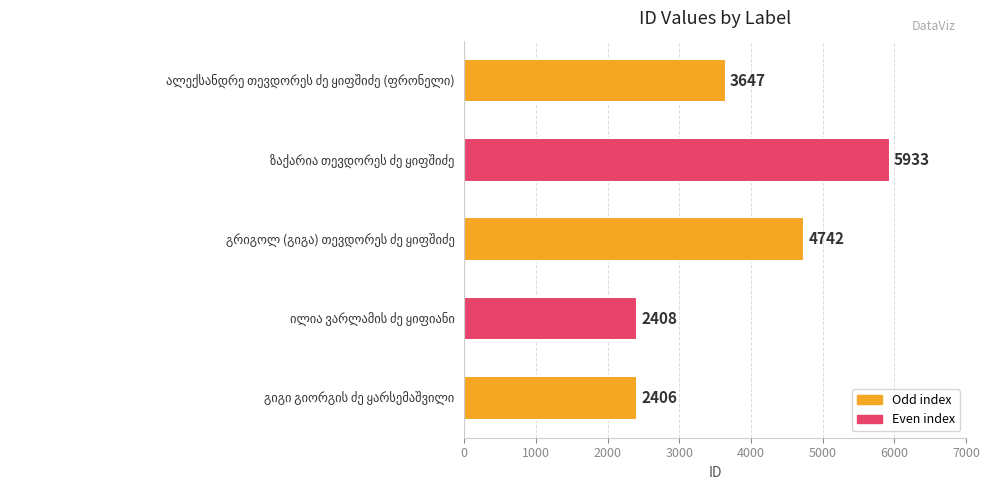

What is the value of the 2nd bar from the top?

5933